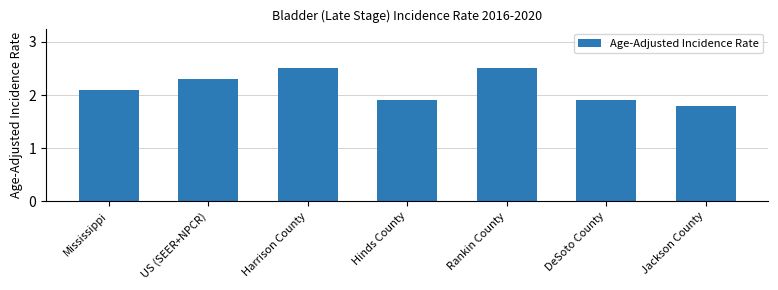

What is the label of the 5th bar from the left?

Rankin County